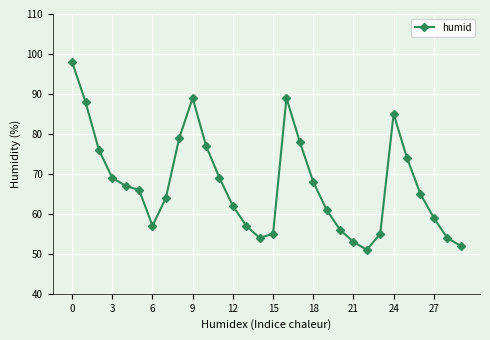

What is the value of the 22nd point from the left?

53